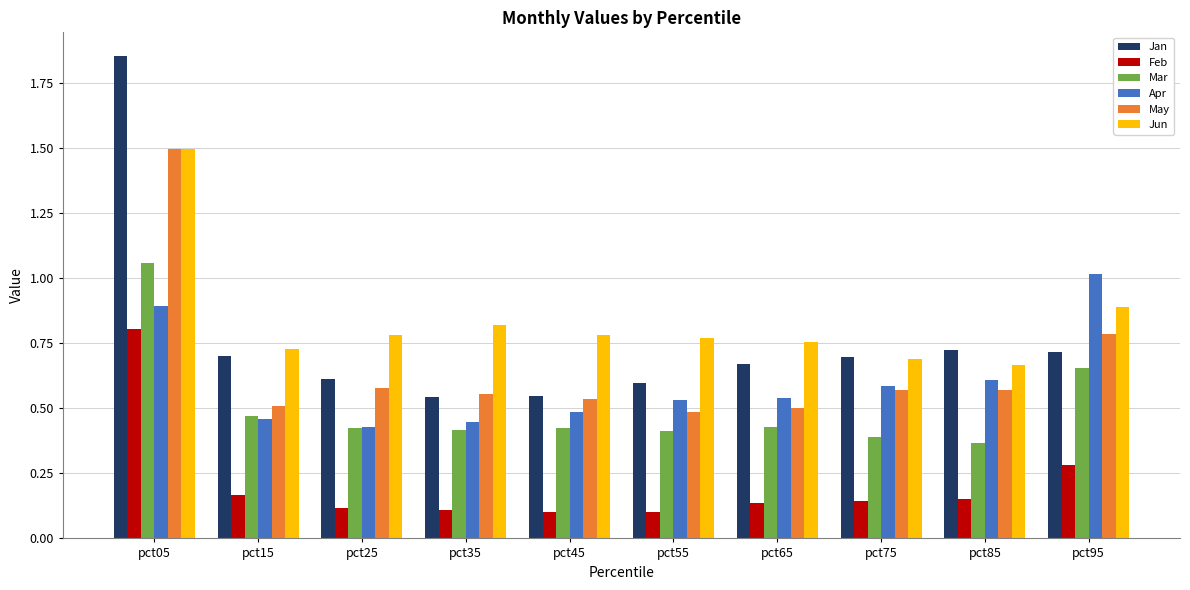

The value of Mar at pct85 is 0.4. True or false?

True